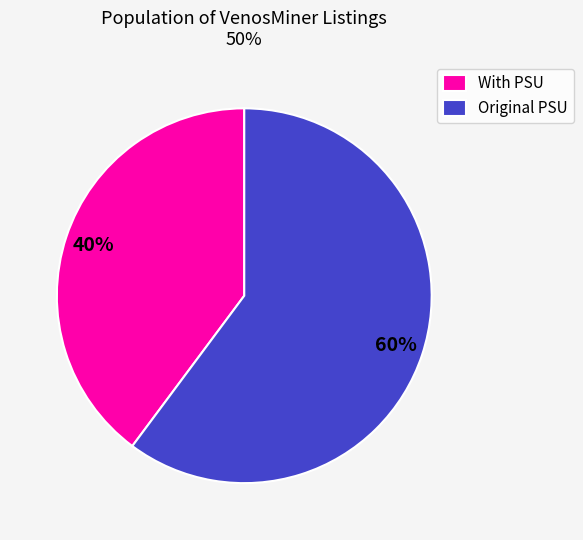

Is it true that Original PSU is 49% of the pie?

False